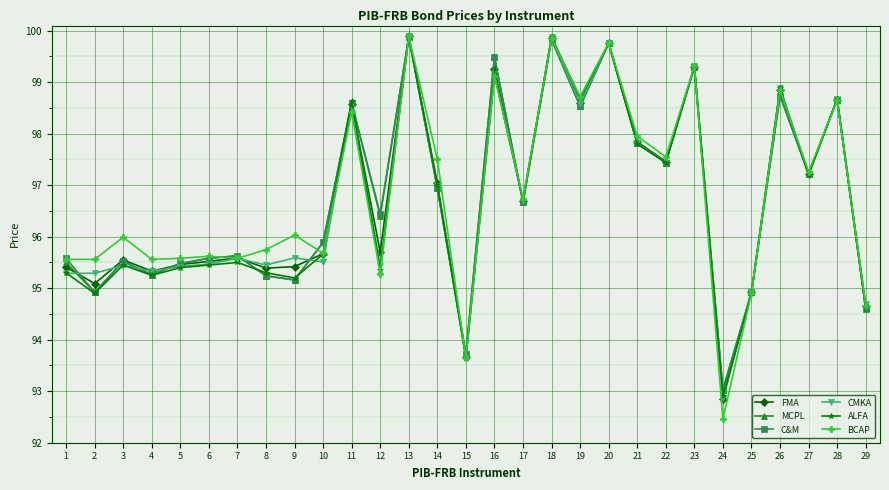

How many lines are shown in the chart?

6